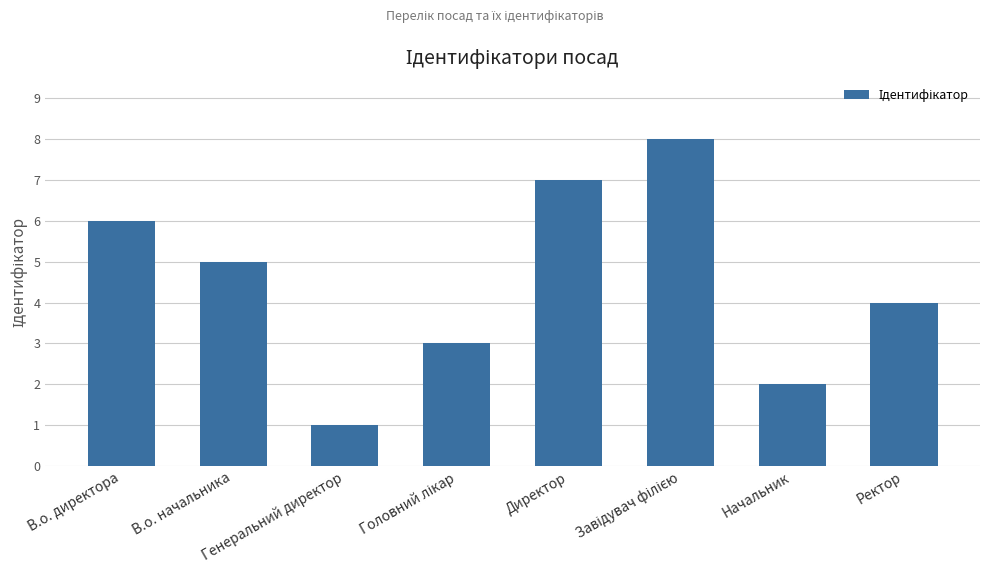

How many bars are there in total?

8